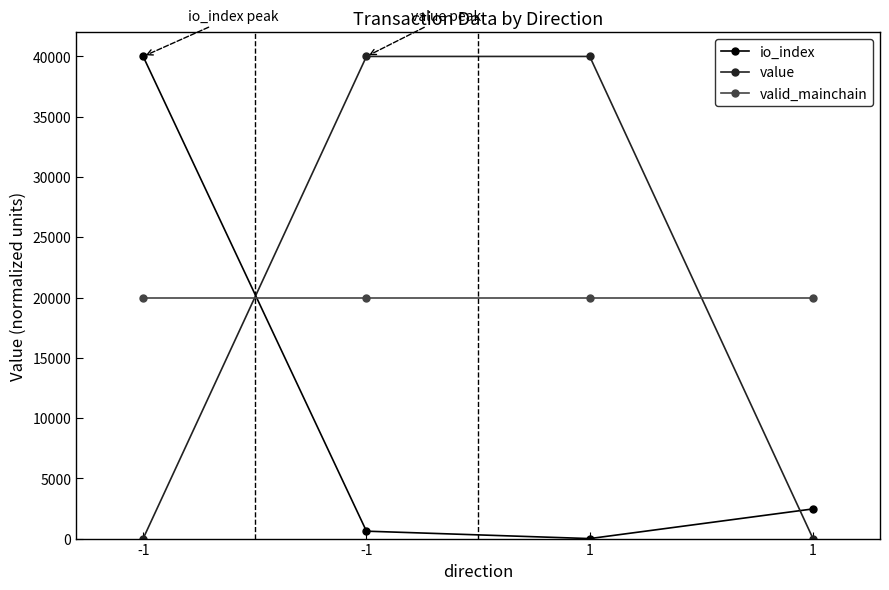

Which series ends up on top after the final intersection of value and io_index?

io_index